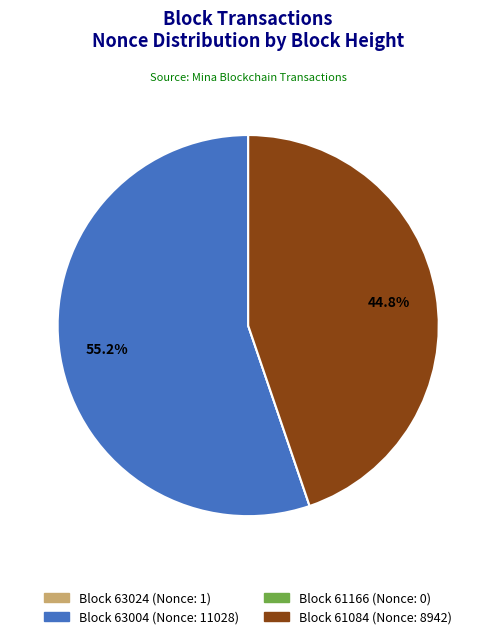

Is there any slice that represents more than half of the pie?

Yes